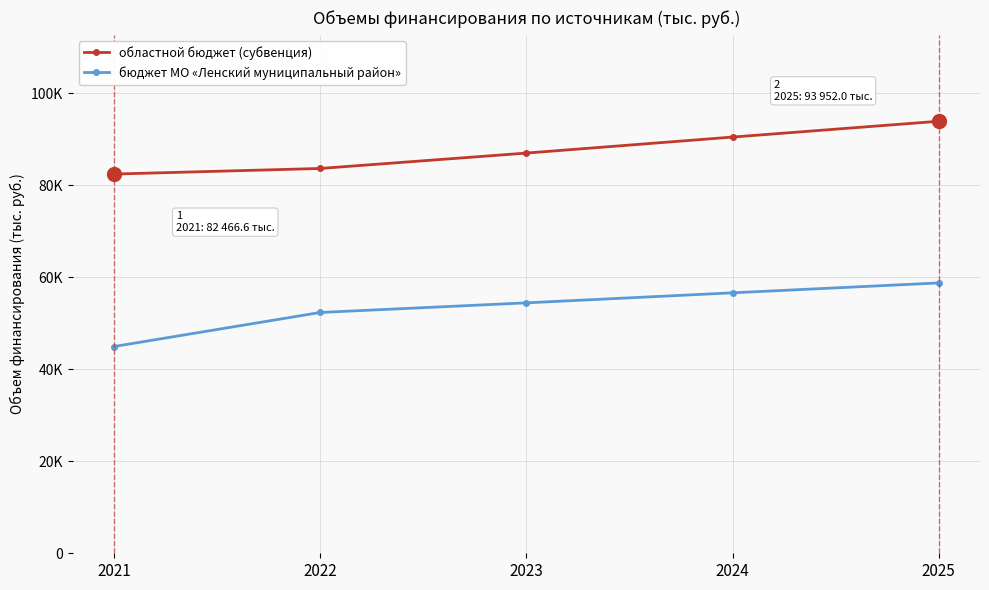

What value does the областной бюджет (субвенция) series have at 2024?

90512.5